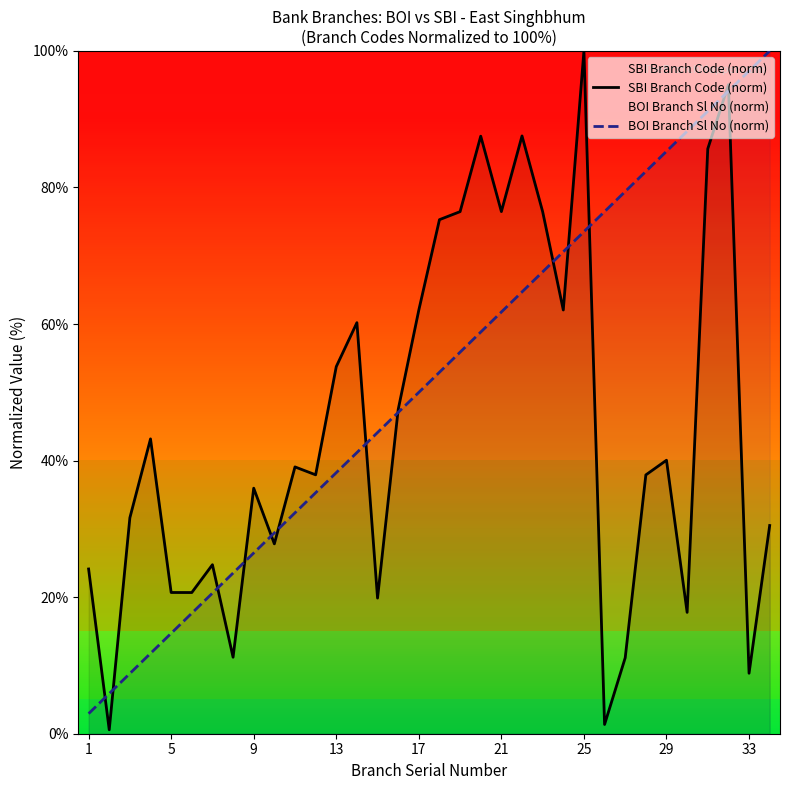

What is the difference between the maximum and minimum values in the SBI Branch Code (norm) series?

99.4